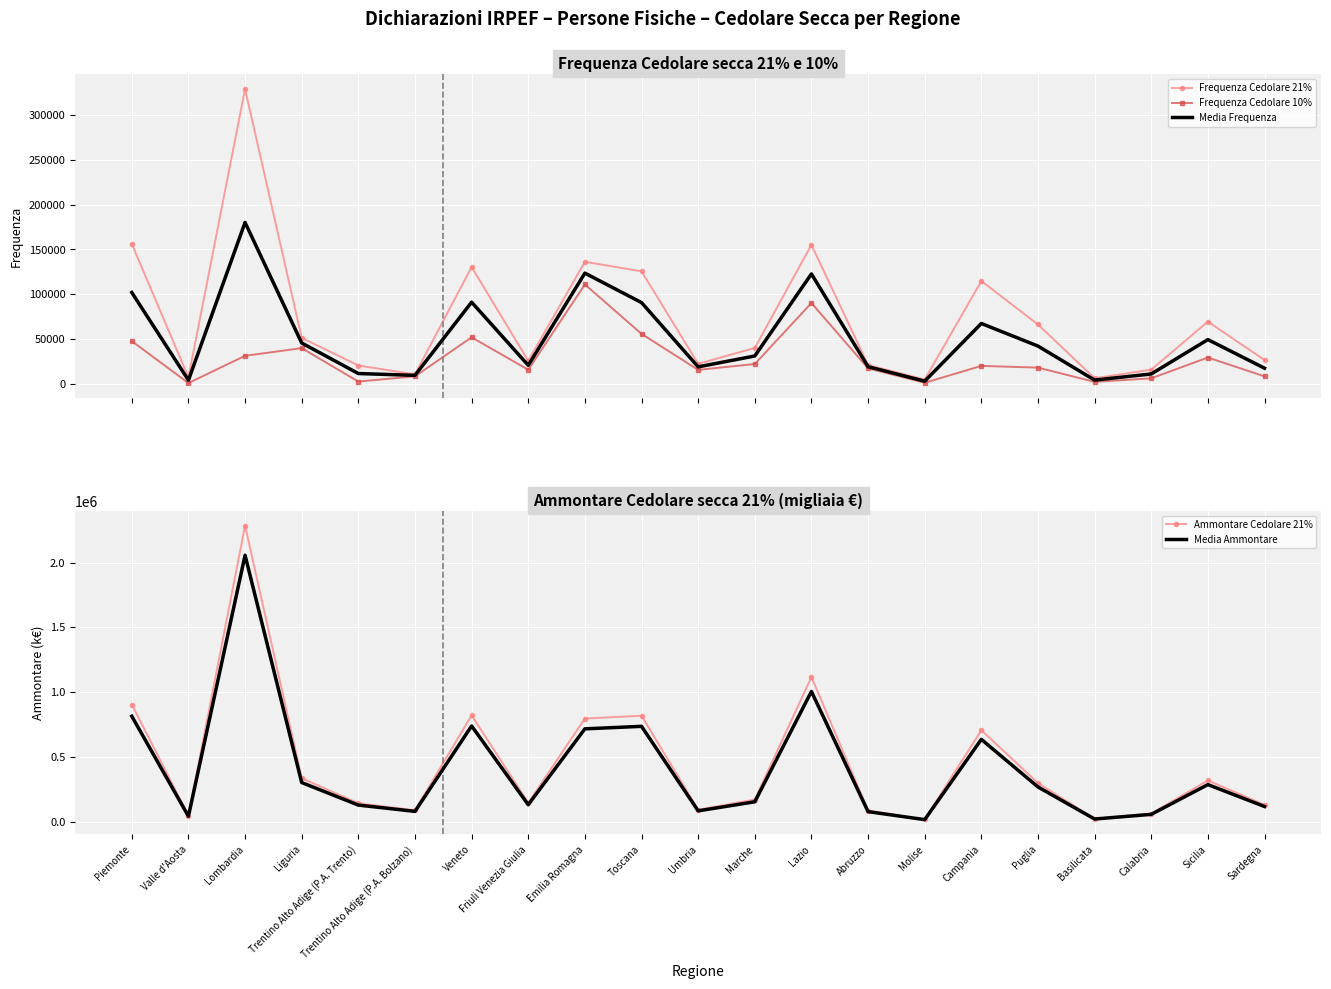

What is the sum of all Ammontare Cedolare 21% values?

9390673.0